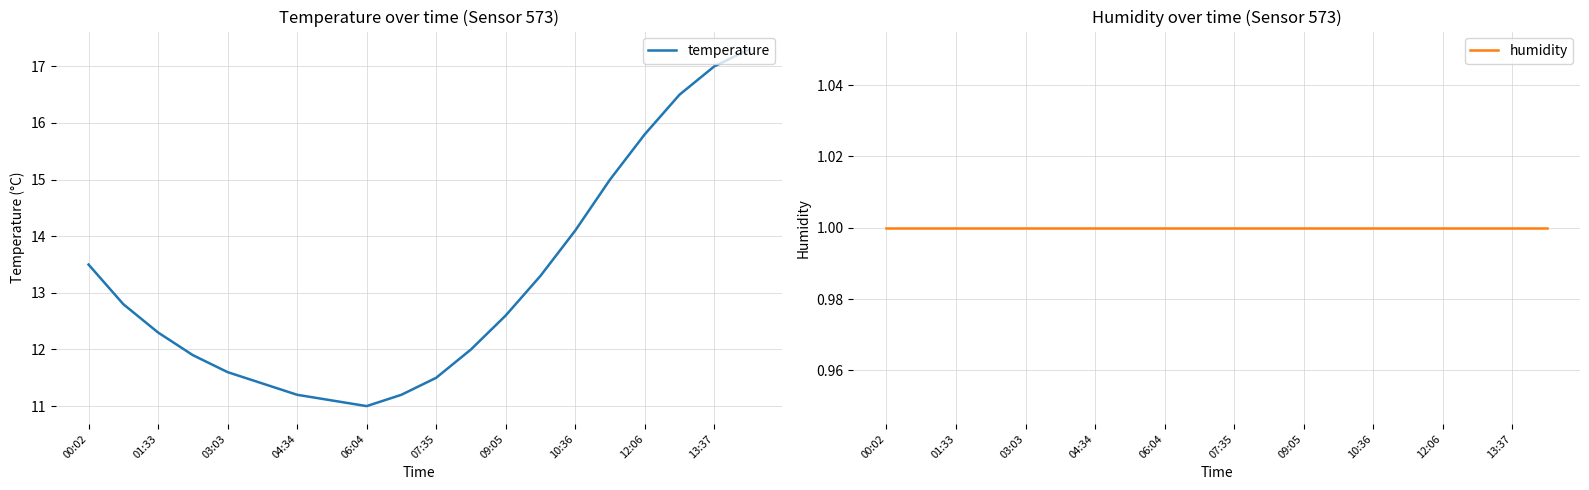

True or false: temperature and humidity cross at least once.

False